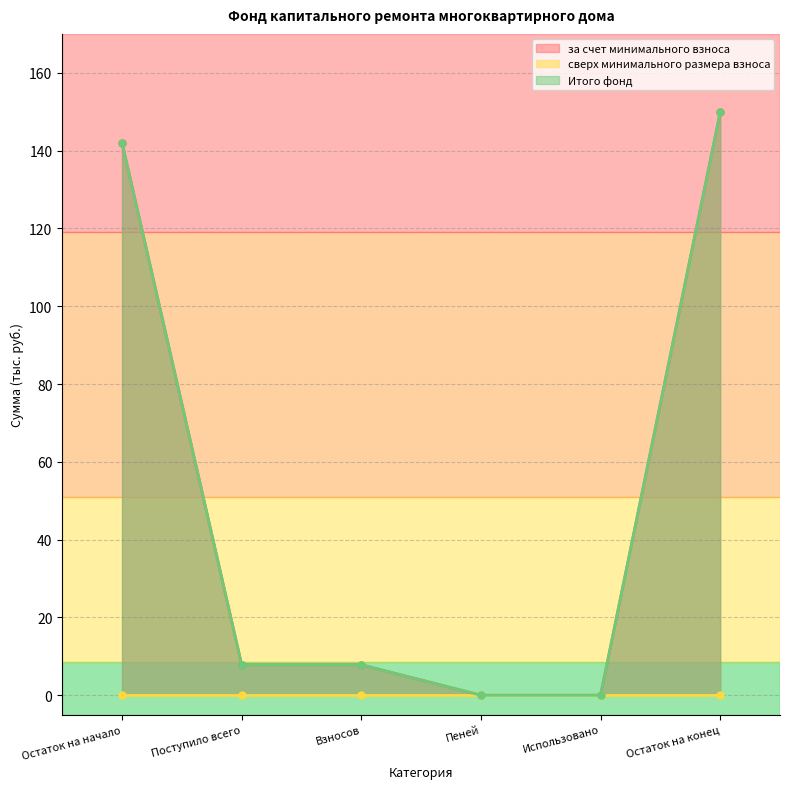

True or false: за счет минимального взноса and Итого фонд intersect in this chart.

False